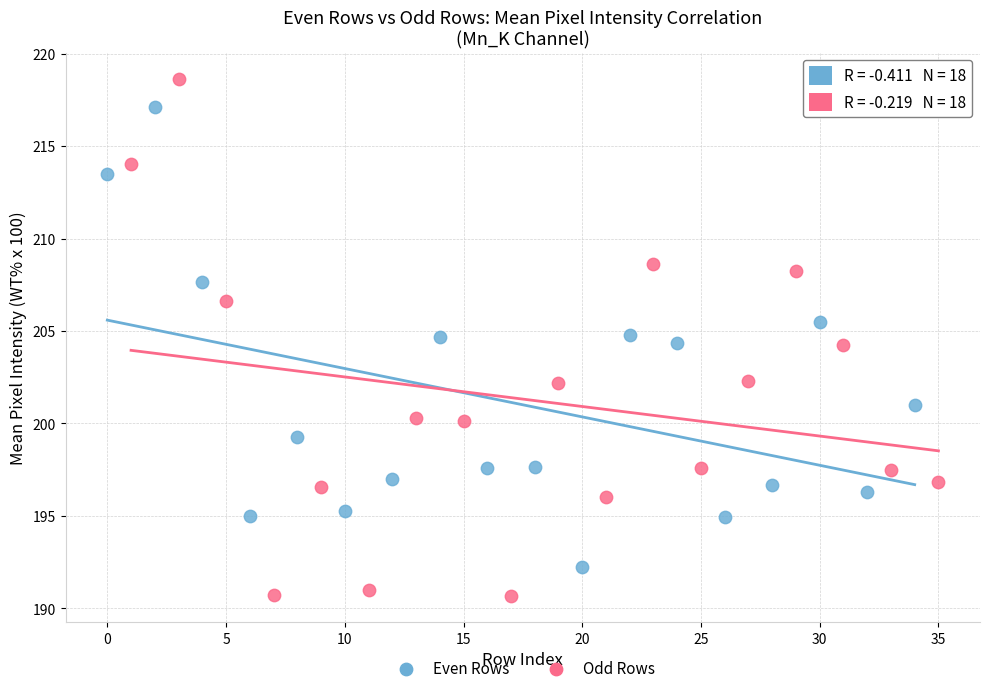

Which series reaches the minimum Y coordinate?

Odd Rows